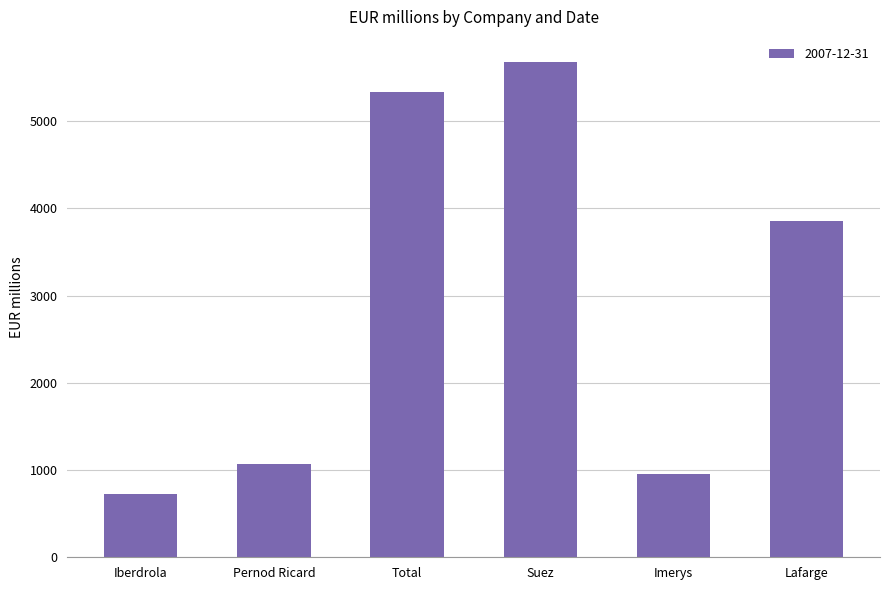

Between Iberdrola and Total, which is larger?

Total